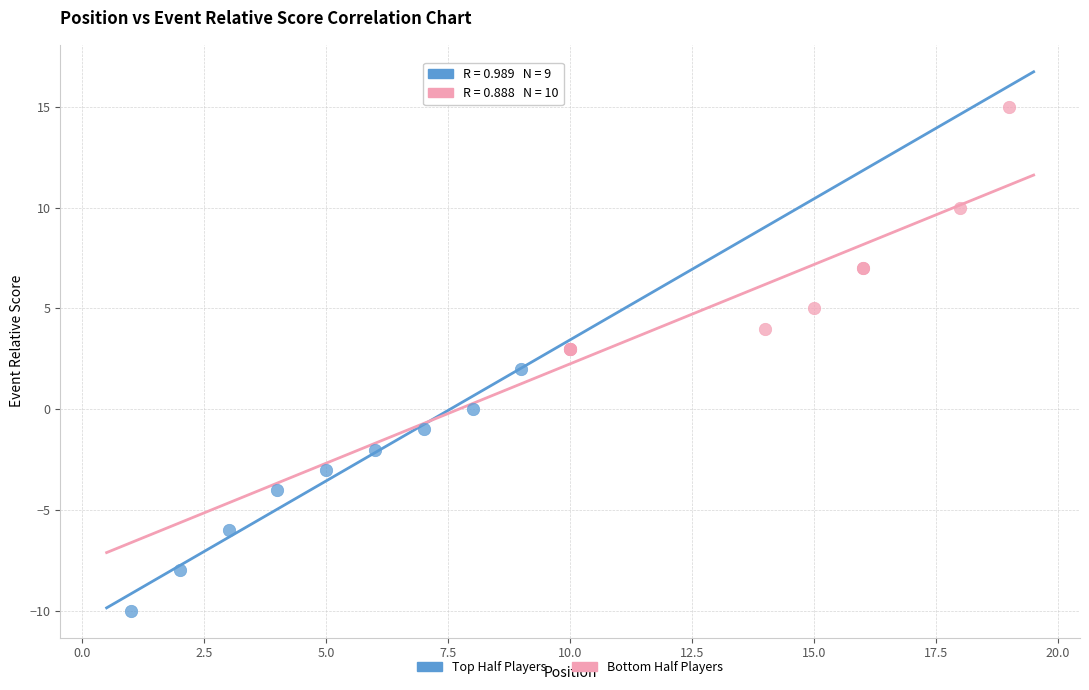

Which series reaches the minimum Y coordinate?

Top Half Players